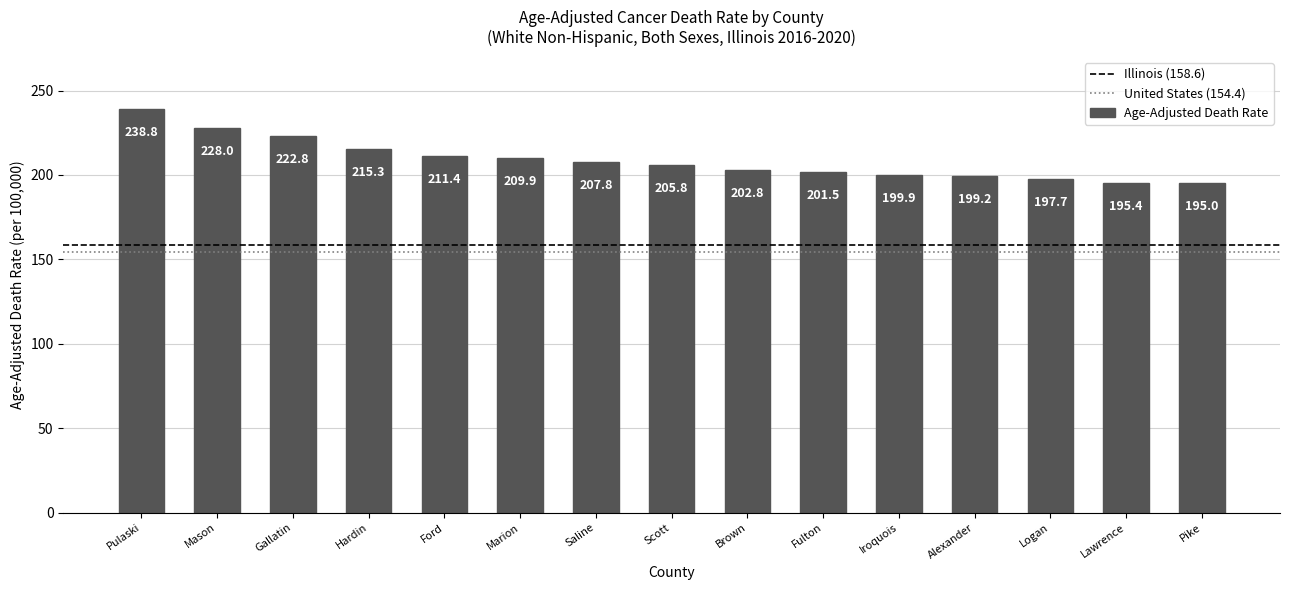

How many data points are above 205?

8